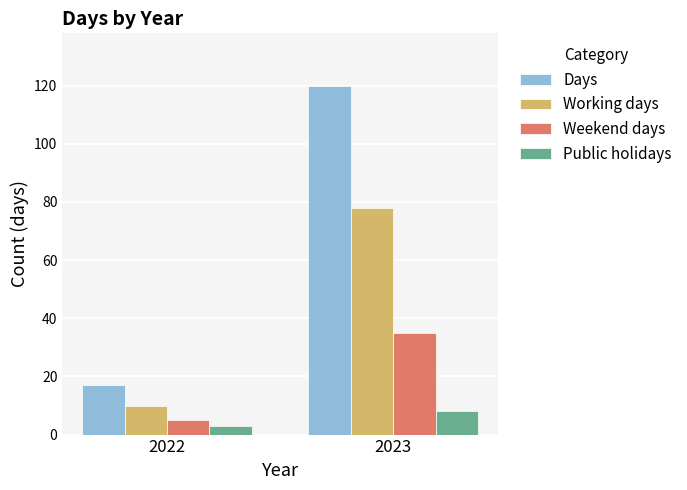

List the series in order of their overall mean, highest first.

Days, Working days, Weekend days, Public holidays